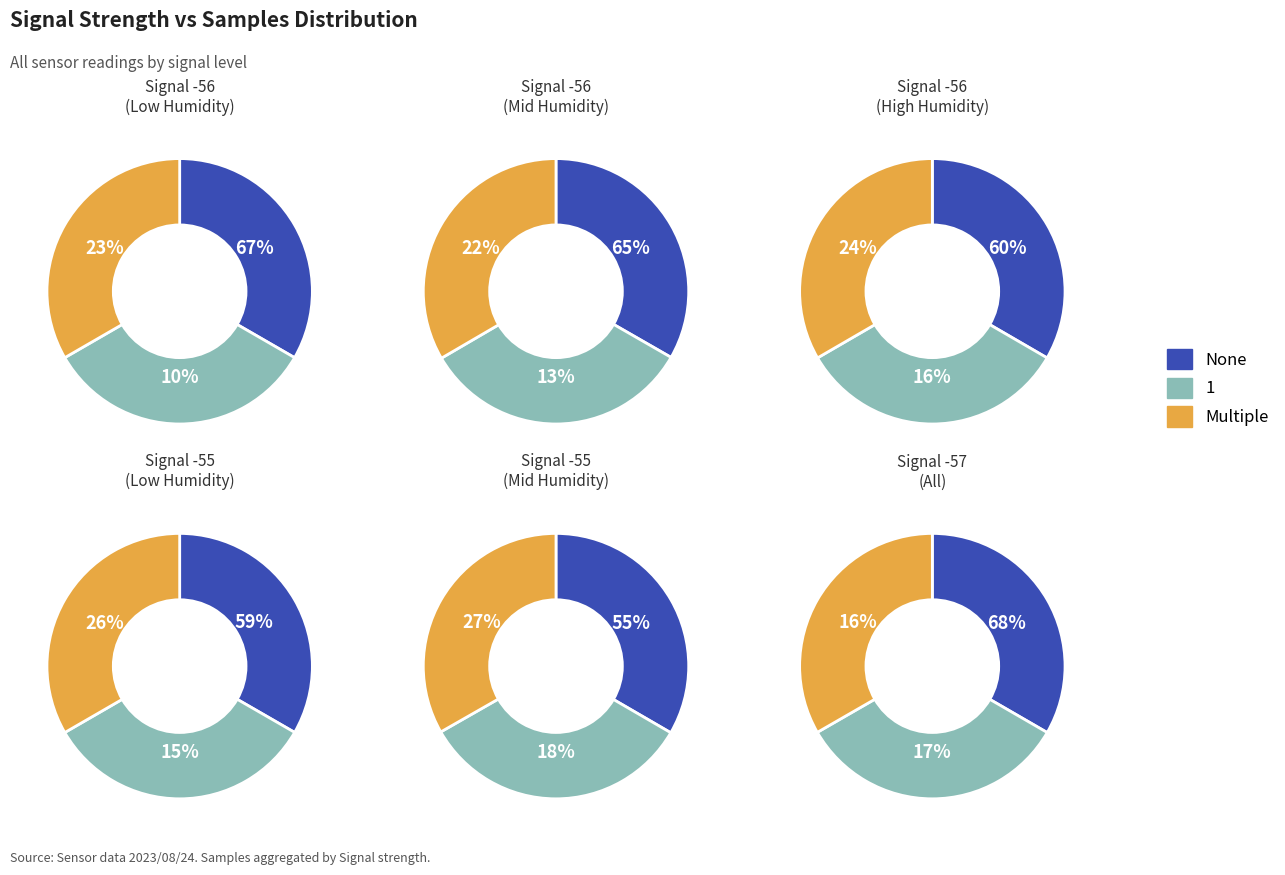

True or false: -56 accounts for 2% of the total.

False